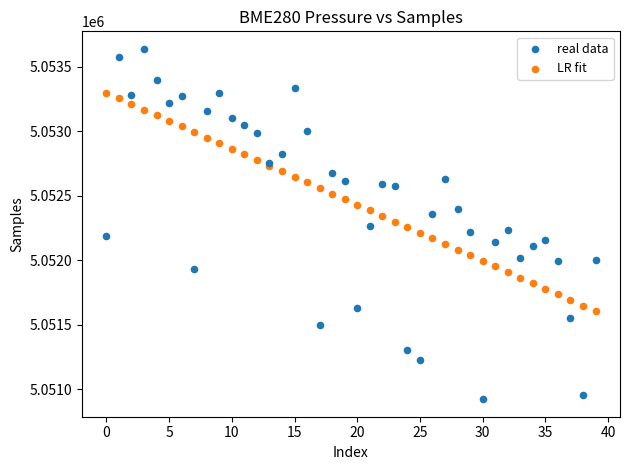

Which series has the widest spread of Y values?

real data